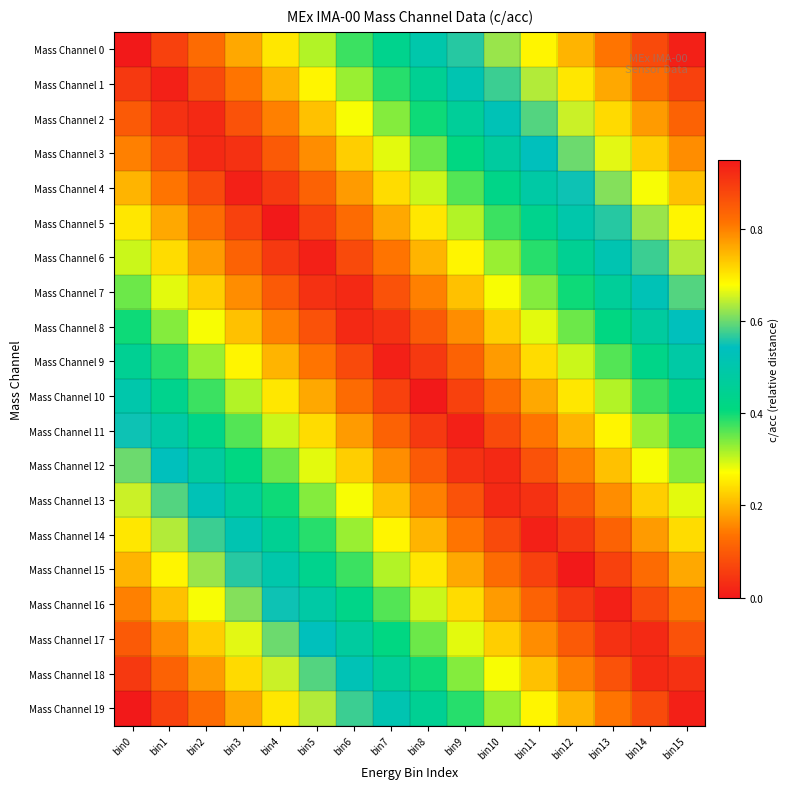

Count the number of data series in this chart.

20